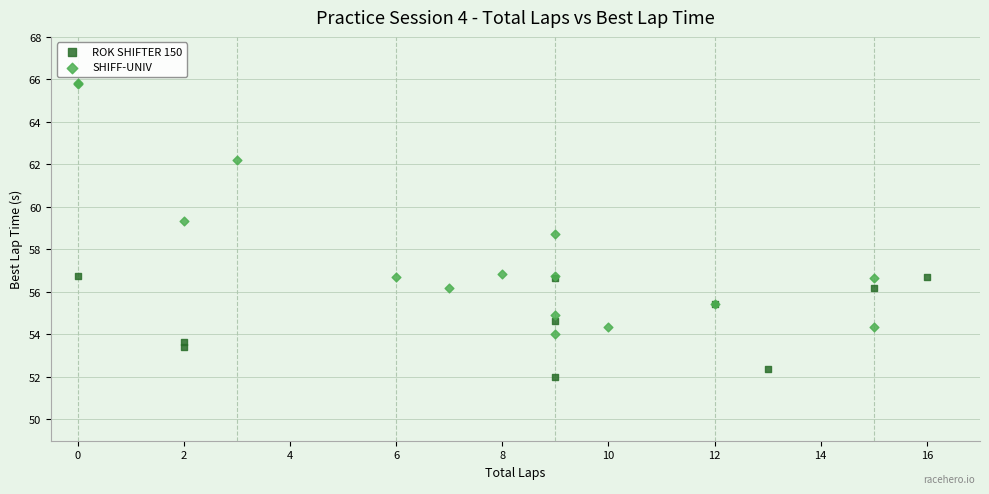

Which series contains the lowest Y value?

ROK SHIFTER 150